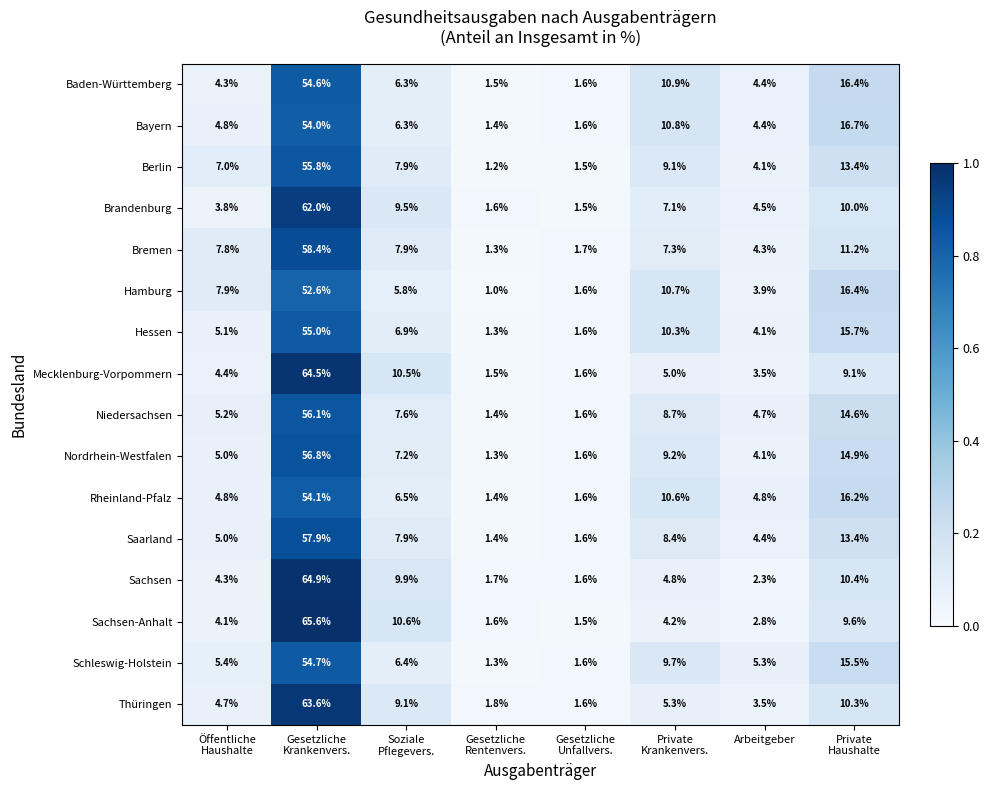

Which series has the largest range (max minus min)?

Sachsen-Anhalt